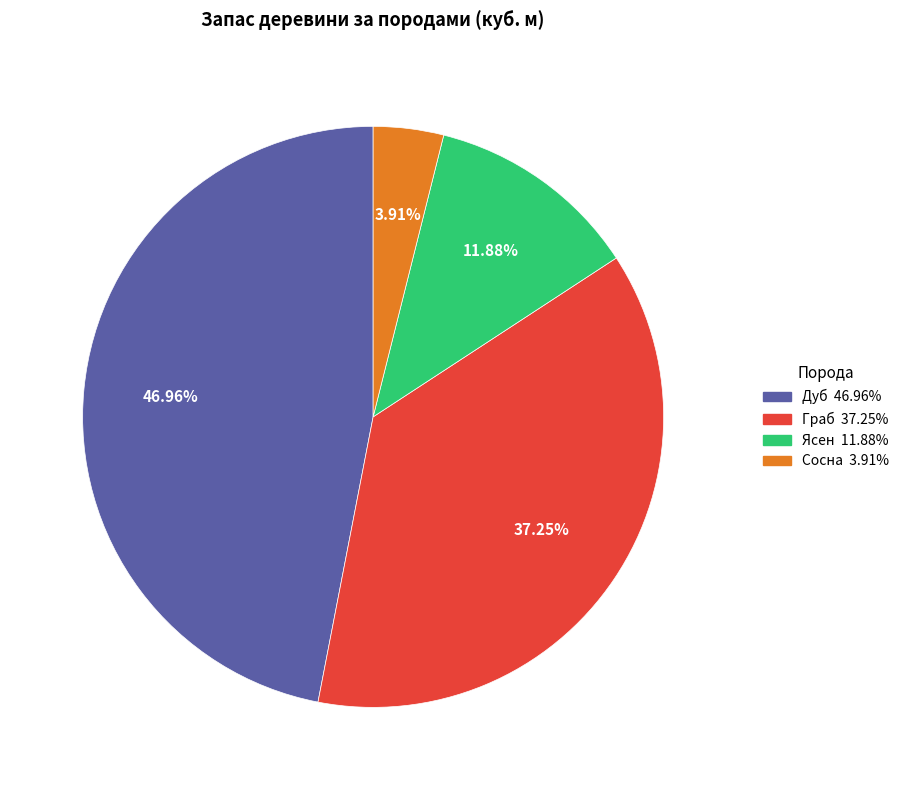

Is there a majority slice in this chart?

No